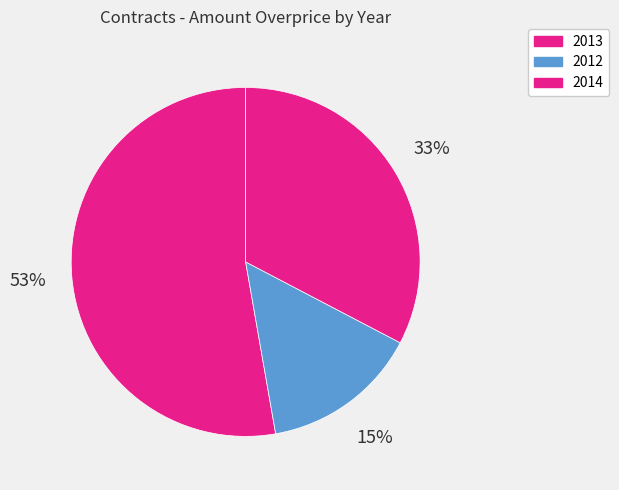

Which slice represents more than half of the pie?

2013